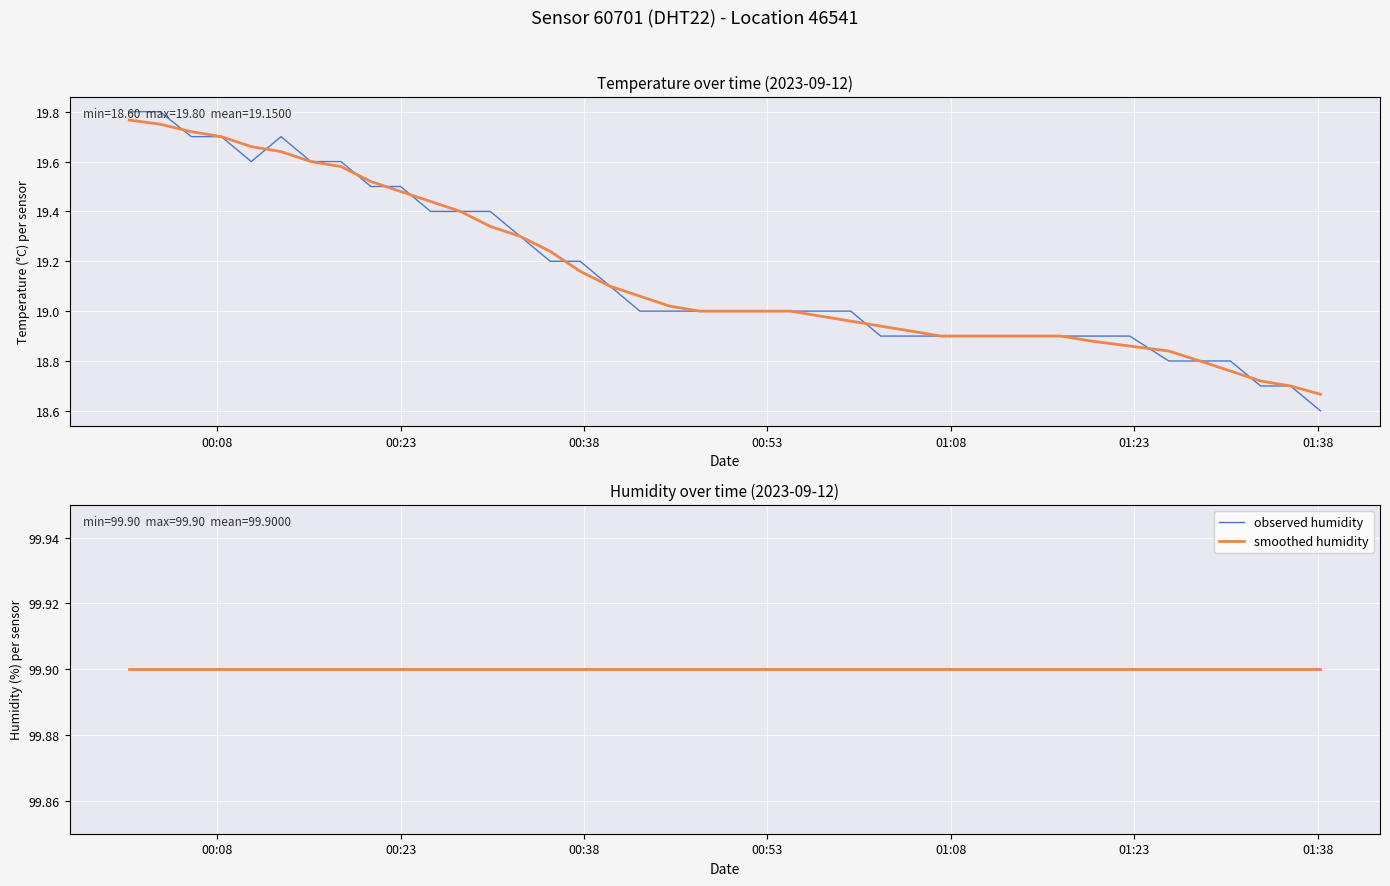

At how many categories does at least one series exceed 68?

40